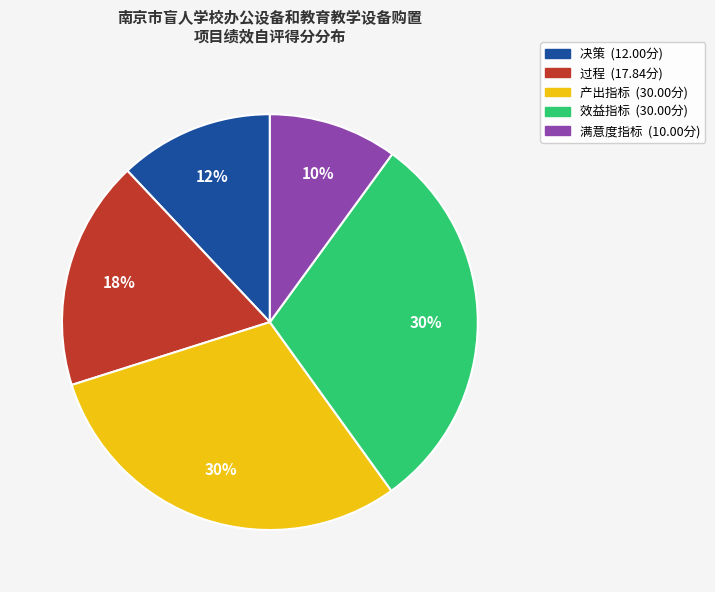

To the nearest percent, what is the combined percentage of 过程 and 效益指标?

48%